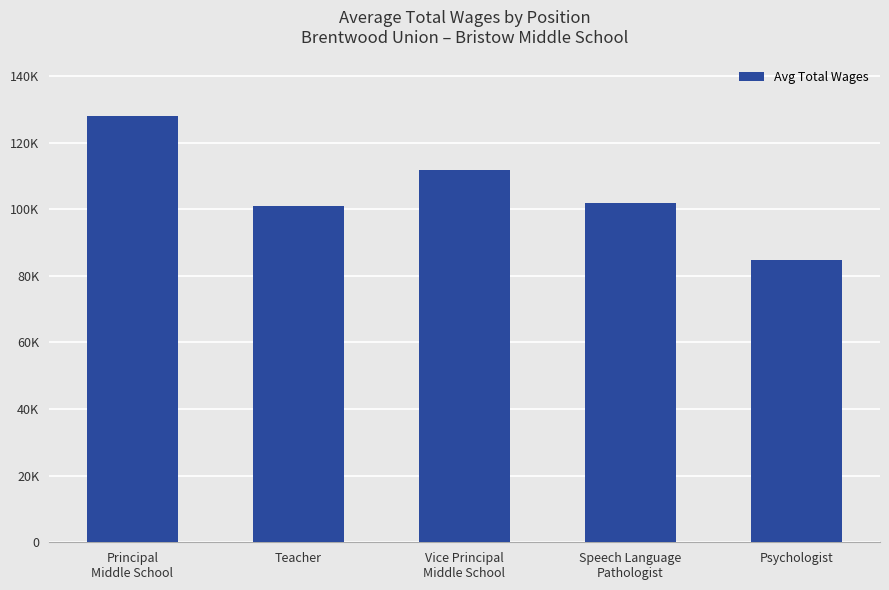

Which label corresponds to the smallest value in the chart?

Psychologist